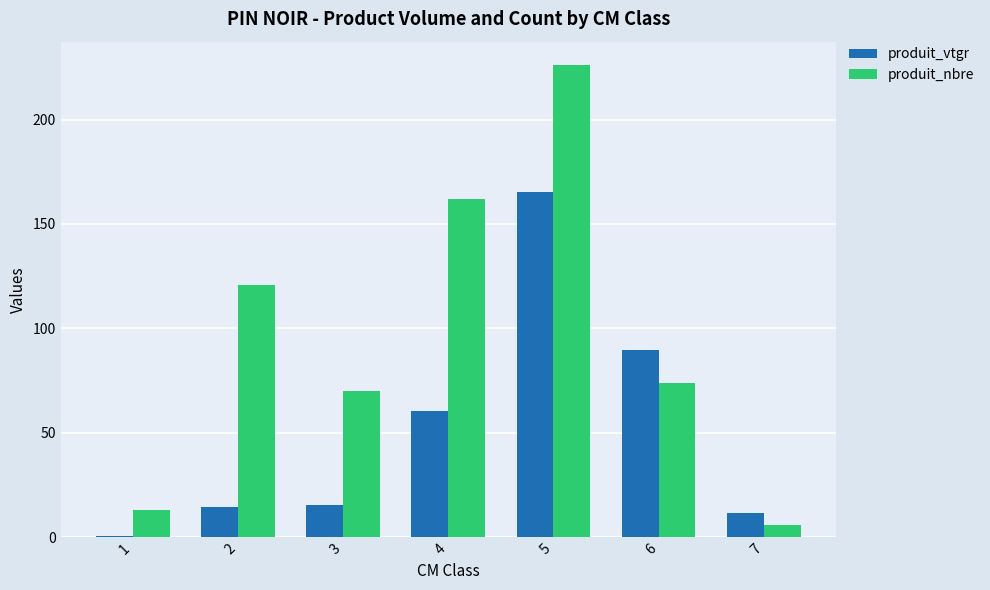

Count the number of categories in the chart.

7